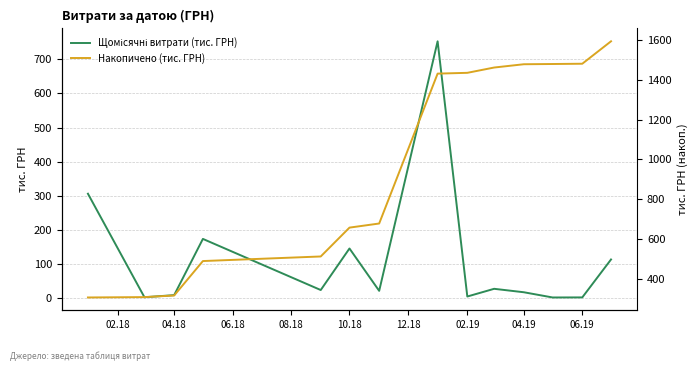

List the series in order of their peak value, lowest first.

Щомісячні витрати (тис. ГРН), Накопичено (тис. ГРН)